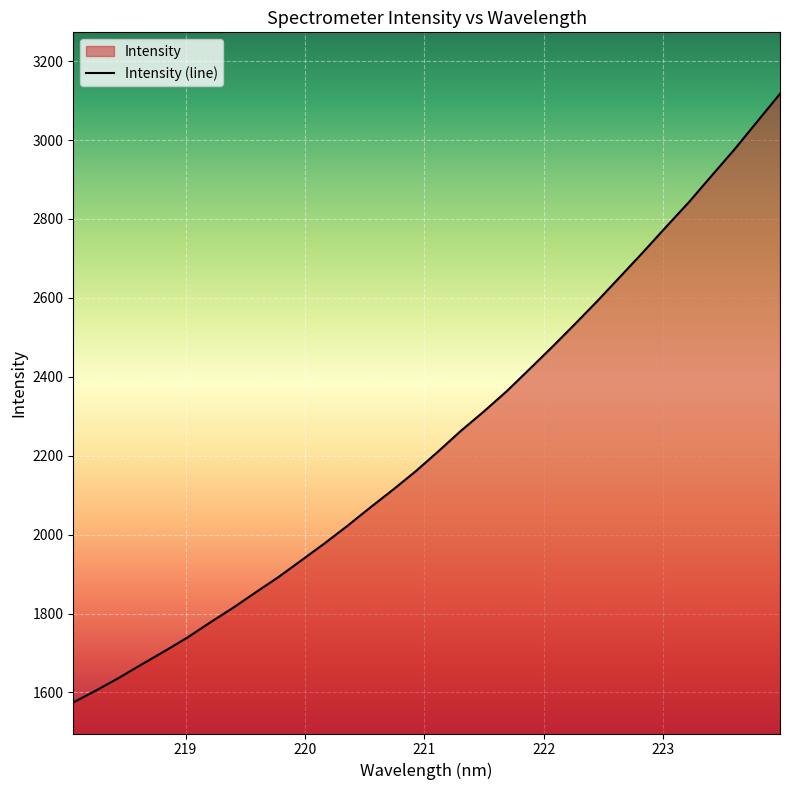

Which label corresponds to the largest value in the chart?

223.9802